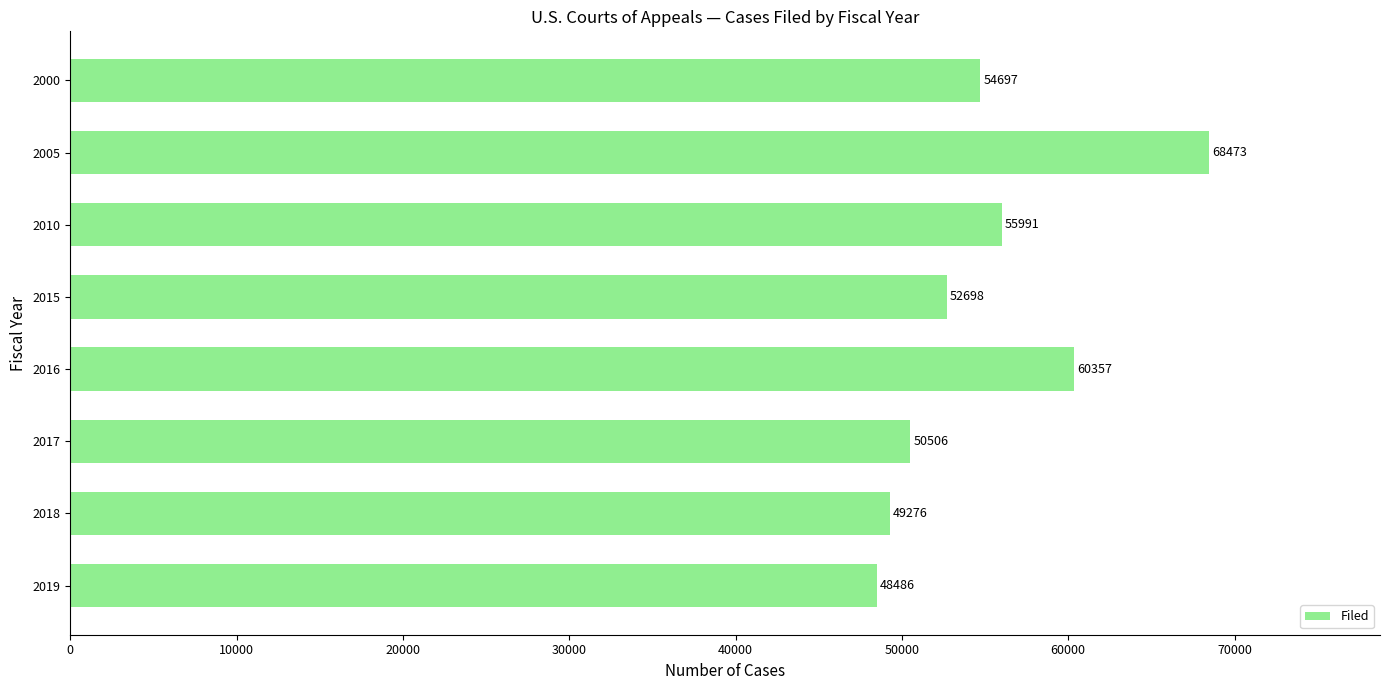

What is the difference between the maximum and minimum values?

19987